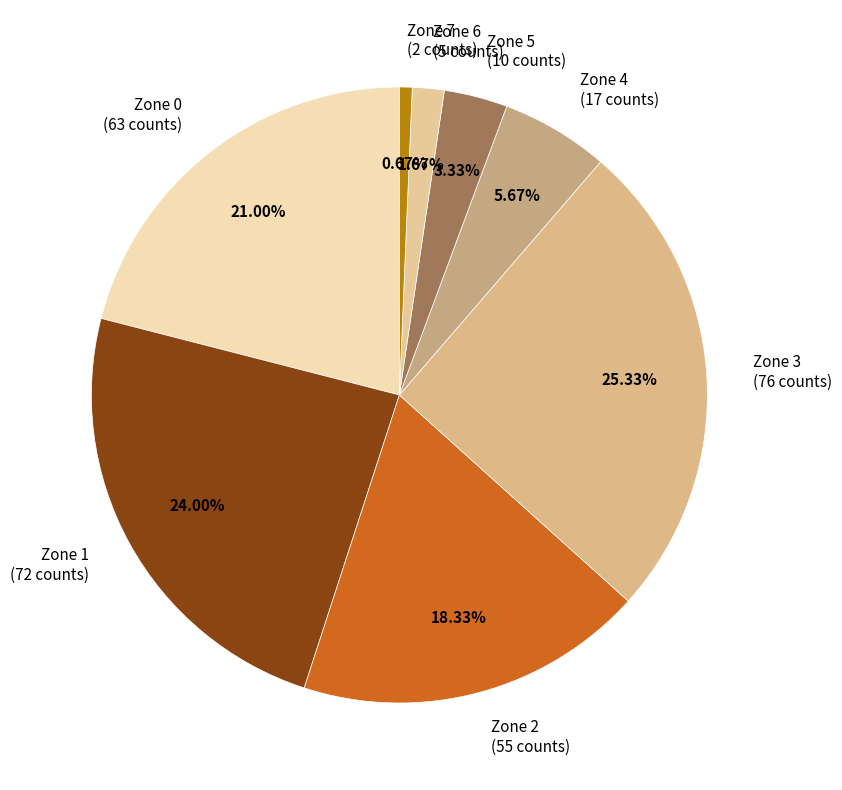

To the nearest percent, what is the combined percentage of Zone 1 and Zone 2?

42%